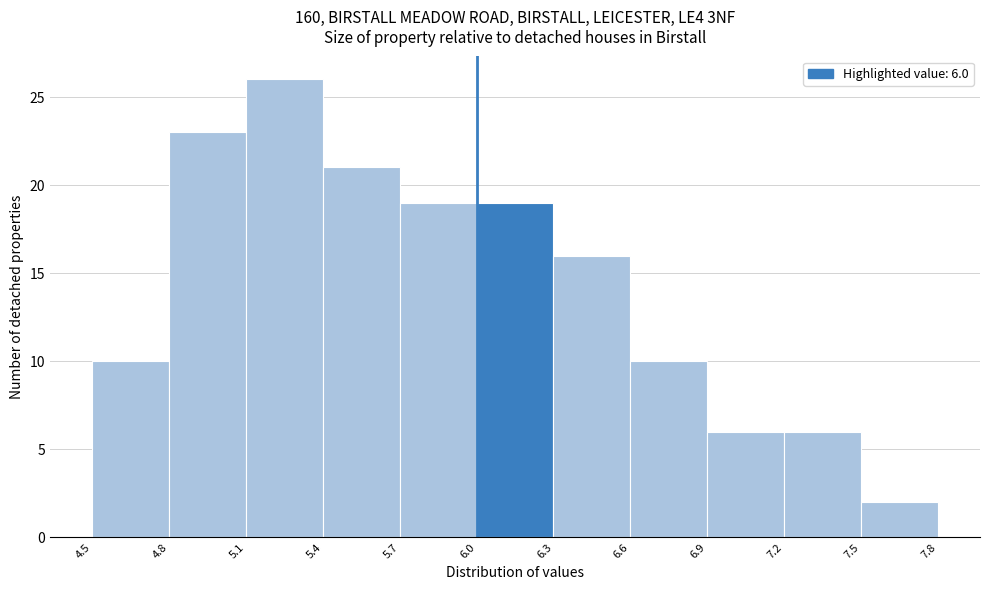

Over which range of the x-axis is the bar tallest?

5.1 to 5.4